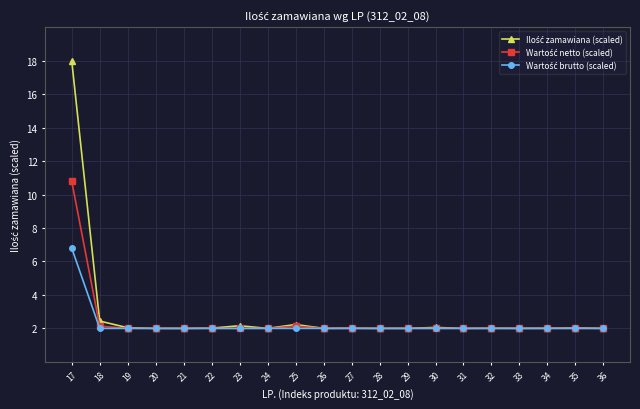

What is the greatest value displayed?

18.0